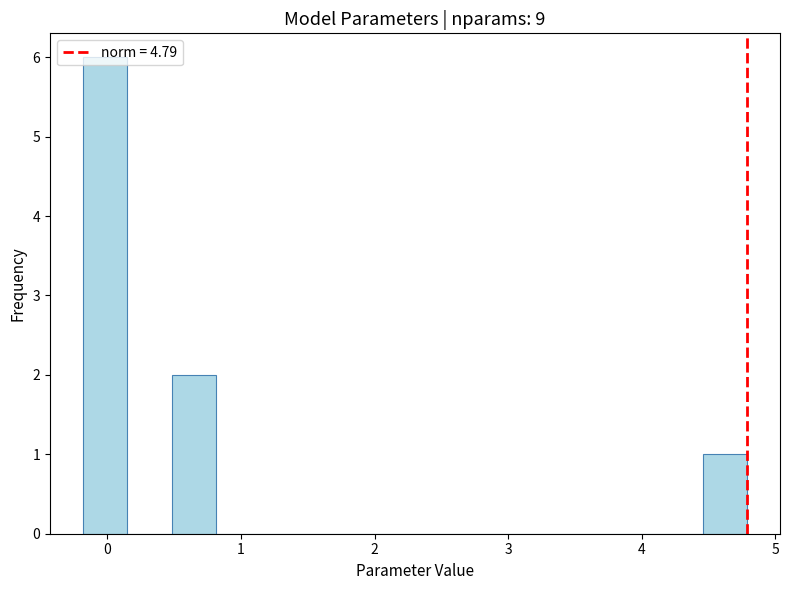

Read against the x-axis, roughly where is the centre of the tallest bar?

0.0